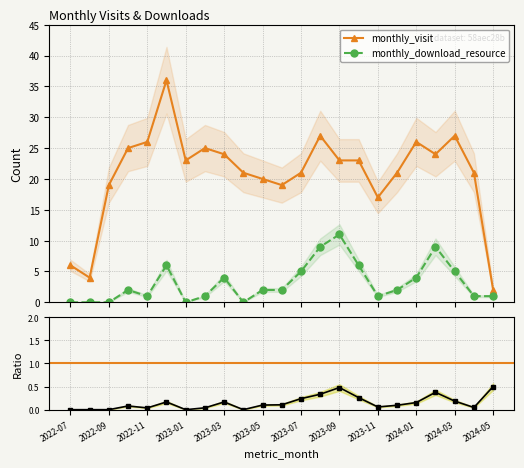

True or false: monthly_download_resource and monthly_visit cross at least once.

False